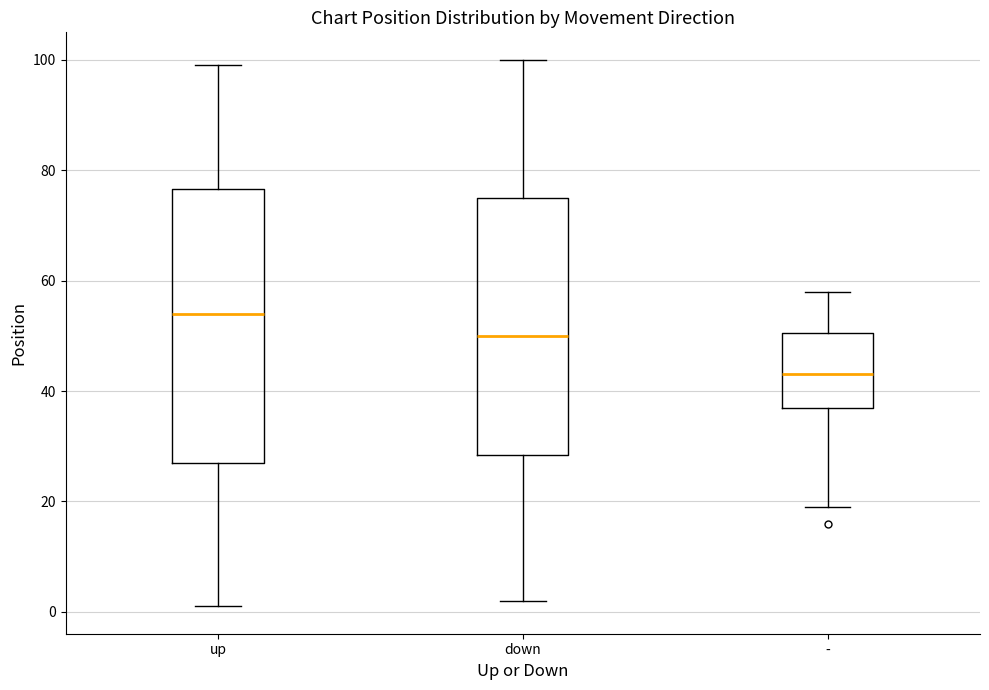

Reading left to right, transcribe this box plot: for each box, give where its median line is, the range the box spans, and where its two whiskers end, as read against the y-axis. The values are not printed on the chart, so give them approximately, as read against the axis.

up: median 54, box 28 to 76, whiskers 2 to 100
down: median 50, box 28 to 76, whiskers 2 to 100
-: median 44, box 38 to 50, whiskers 20 to 58